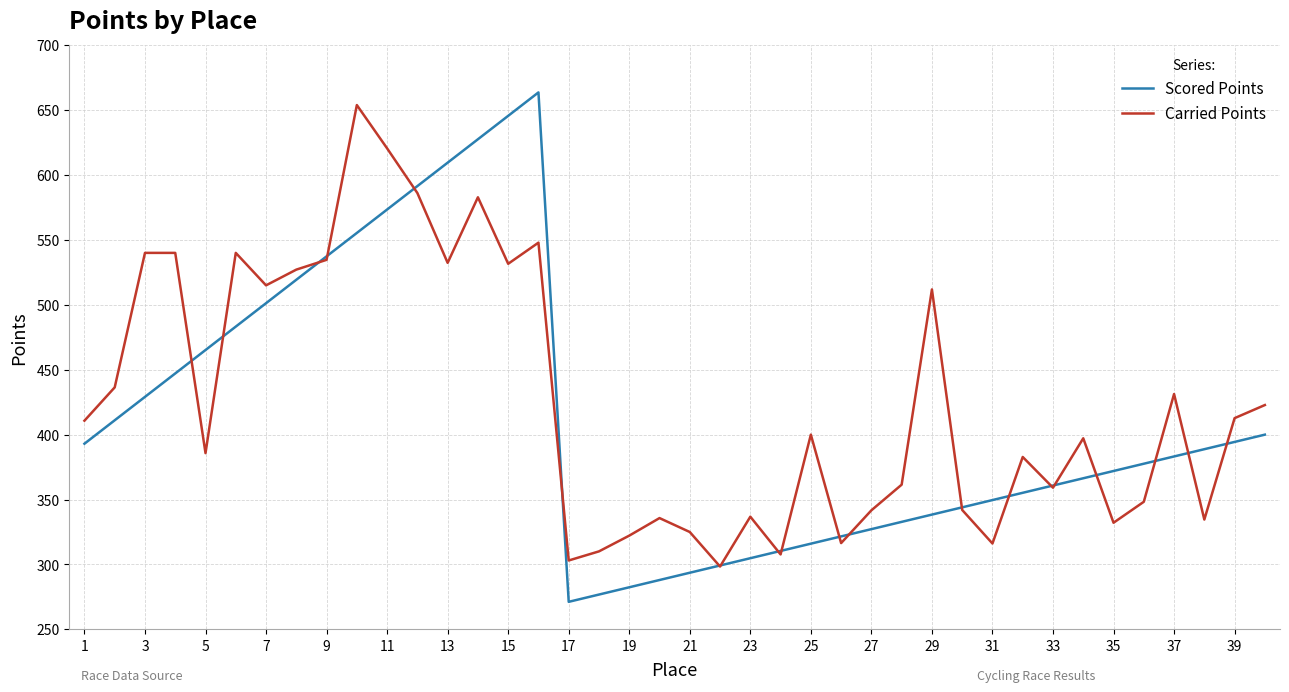

Which series has the largest range (max minus min)?

Scored Points